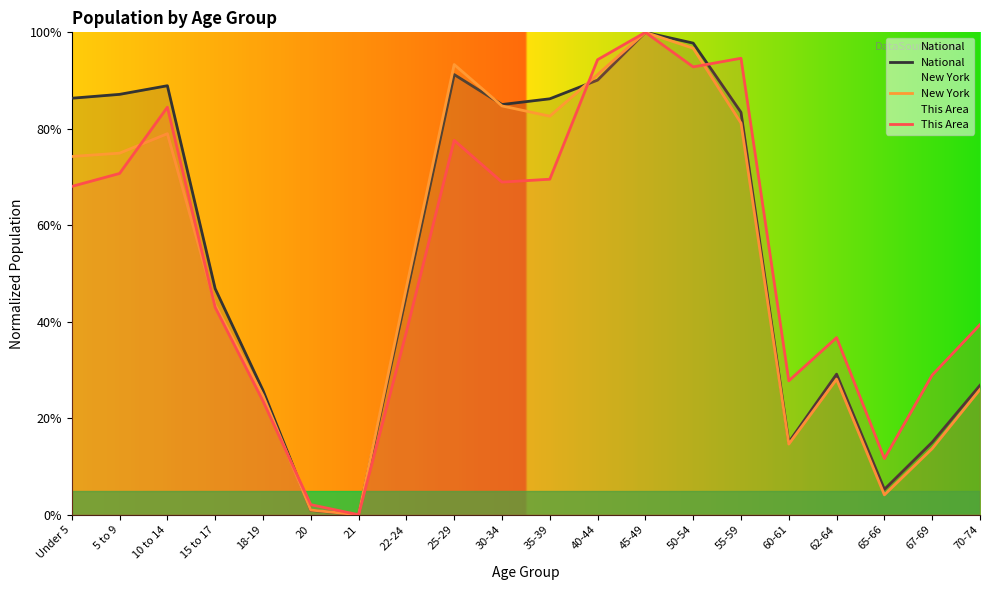

Count the number of data series in this chart.

3